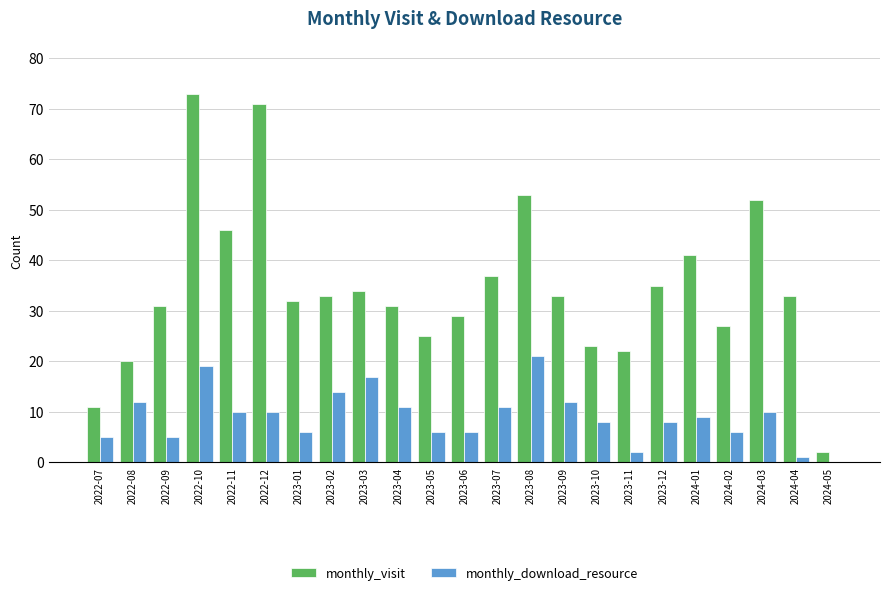

How many distinct data groups are displayed?

2